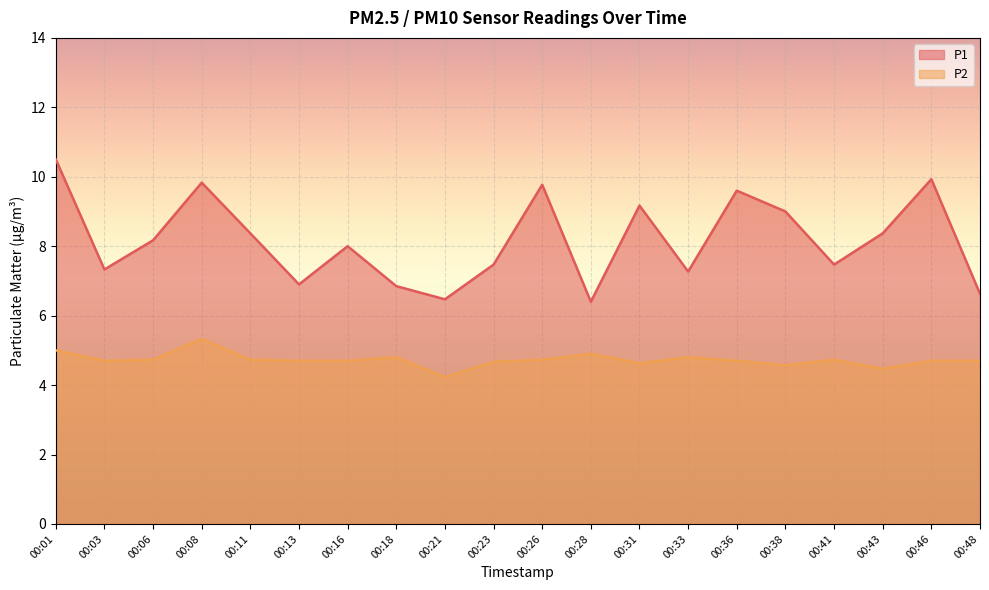

True or false: P1 and P2 cross at least once.

False